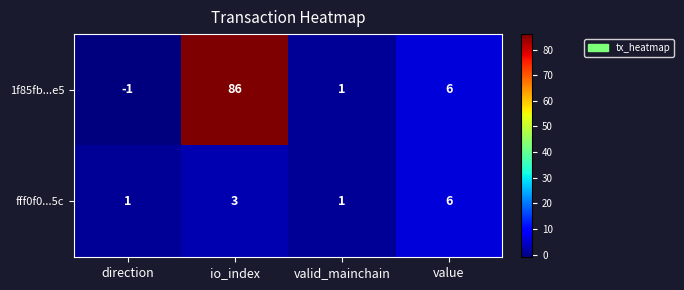

At which category does the chart reach its minimum across all series?

direction